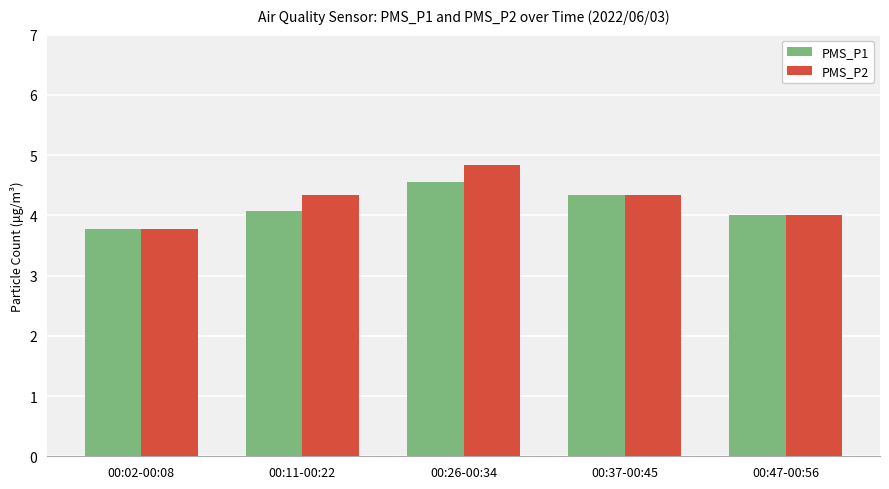

Does the chart contain stacked bars?

No